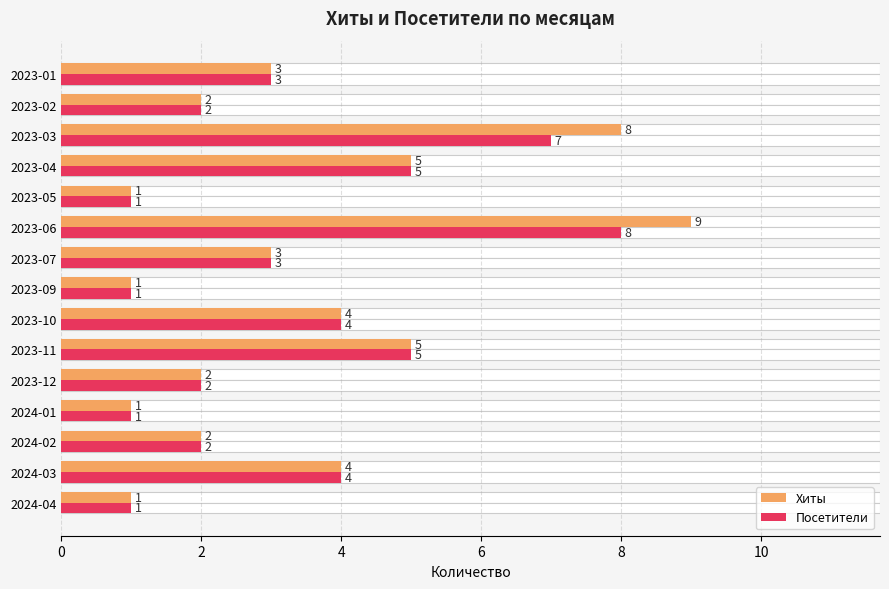

What is the average value of the Посетители series?

3